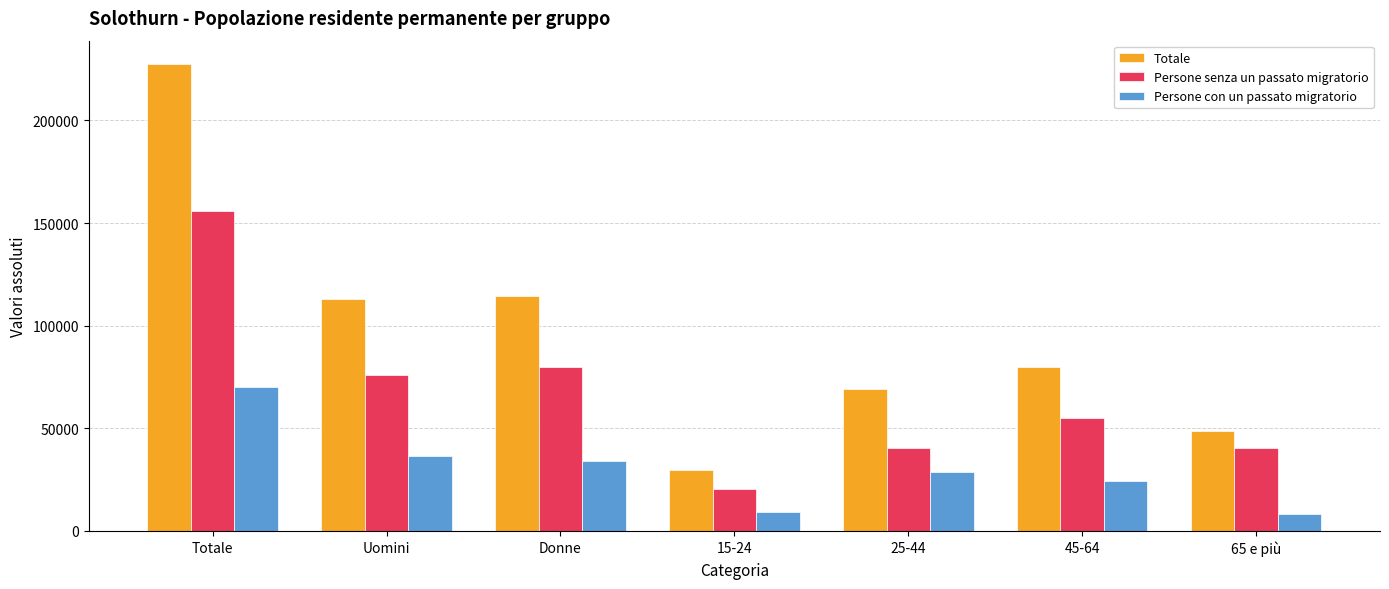

Rank the series by their maximum value, from lowest to highest.

Persone con un passato migratorio, Persone senza un passato migratorio, Totale